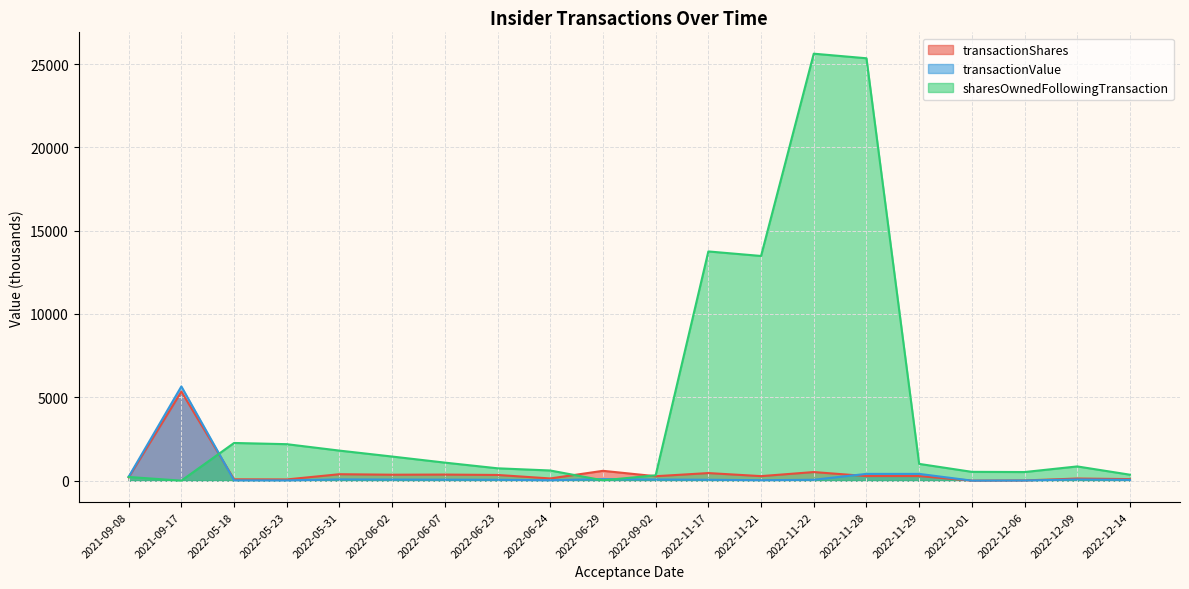

How many intersections are there between transactionValue and transactionShares?

3